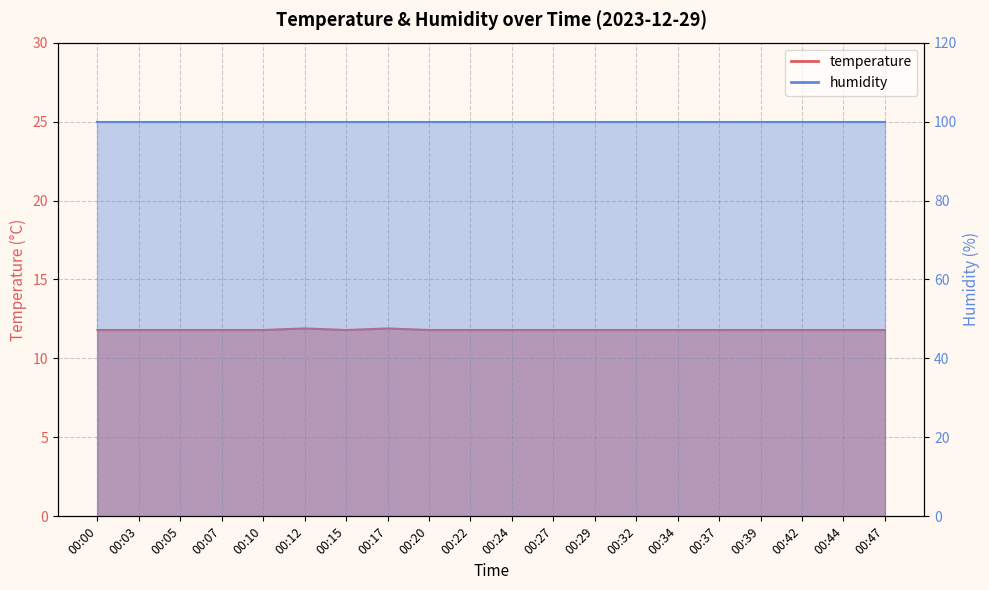

Does the chart display data point markers on the line(s)?

No